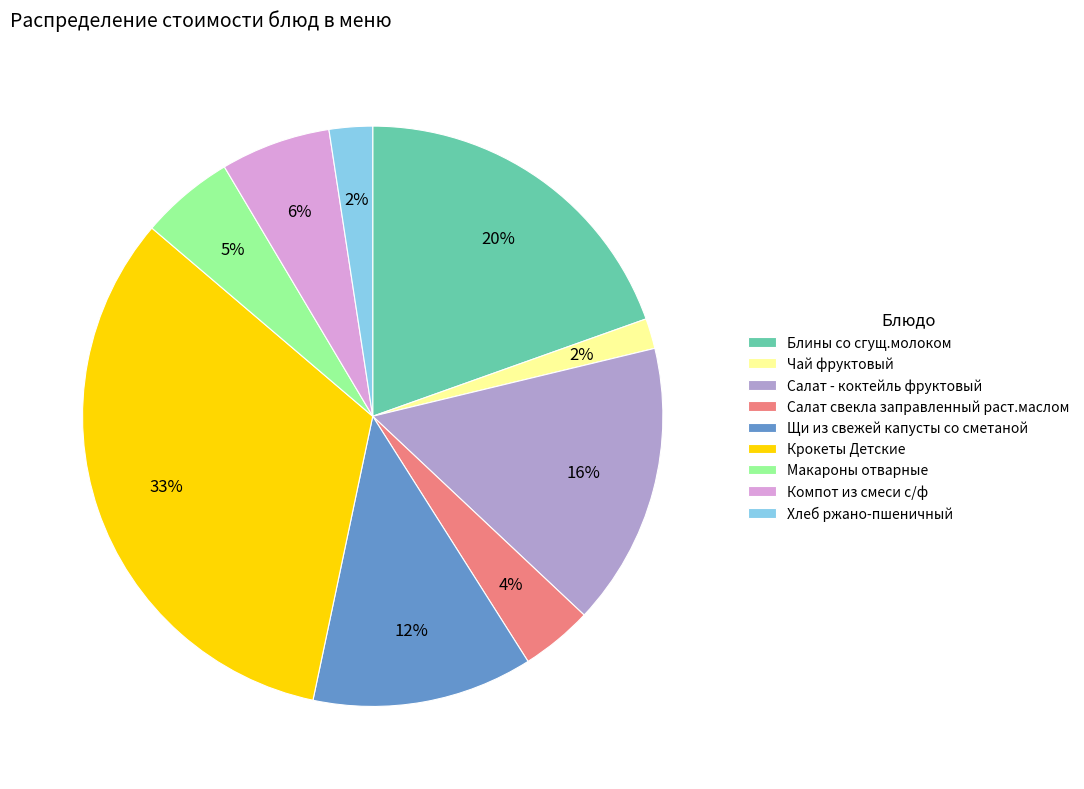

What percentage is the Салат - коктейль фруктовый slice, to the nearest percent?

16%